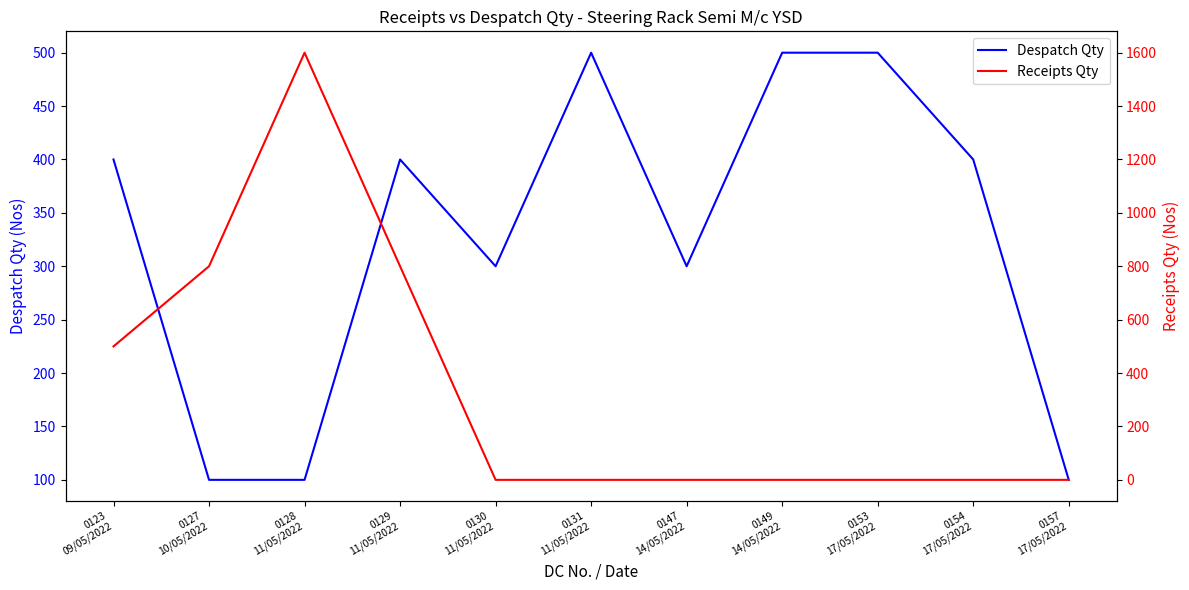

True or false: Receipts Qty and Despatch Qty cross at least once.

True